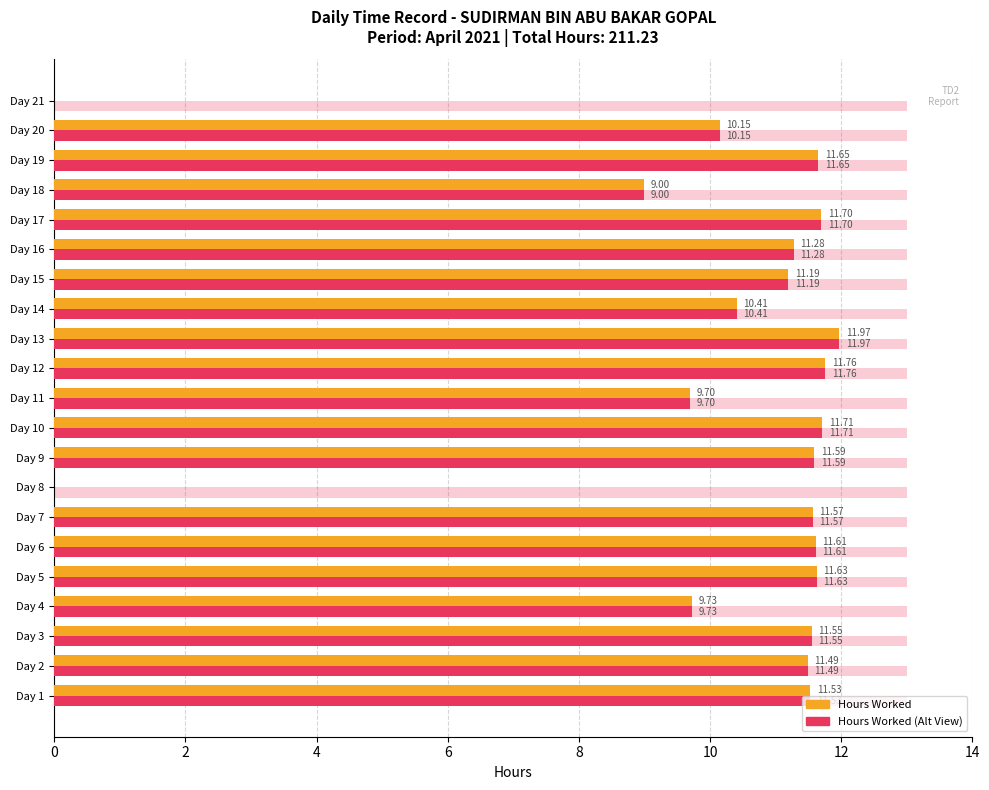

How many data points does each series have?

21